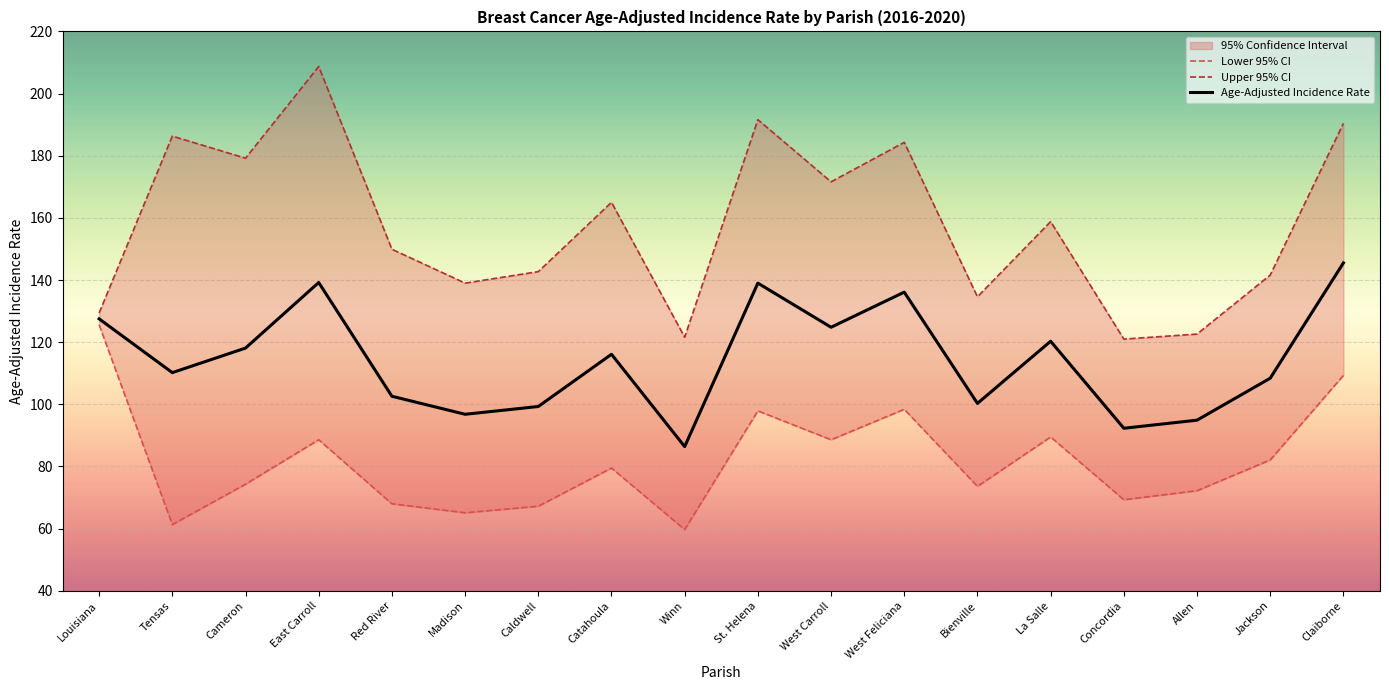

Reading right to left, transcribe all the data shown in this chart.

Lower 95% CI: Claiborne=109.3	Jackson=82.1	Allen=72.2	Concordia=69.3	La Salle=89.5	Bienville=73.6	West Feliciana=98.4	West Carroll=88.6	St. Helena=97.9	Winn=59.7	Catahoula=79.5	Caldwell=67.2	Madison=65.1	Red River=68.0	East Carroll=88.6	Cameron=74.3	Tensas=61.3	Louisiana=125.6
Upper 95% CI: Claiborne=190.4	Jackson=141.6	Allen=122.6	Concordia=121.0	La Salle=158.8	Bienville=134.6	West Feliciana=184.3	West Carroll=171.6	St. Helena=191.6	Winn=121.6	Catahoula=165.0	Caldwell=142.7	Madison=139.0	Red River=149.9	East Carroll=208.7	Cameron=179.2	Tensas=186.3	Louisiana=129.4
Age-Adjusted Incidence Rate: Claiborne=145.5	Jackson=108.4	Allen=94.9	Concordia=92.3	La Salle=120.3	Bienville=100.3	West Feliciana=136.1	West Carroll=124.8	St. Helena=139.0	Winn=86.4	Catahoula=116.1	Caldwell=99.3	Madison=96.8	Red River=102.6	East Carroll=139.2	Cameron=118.1	Tensas=110.2	Louisiana=127.5